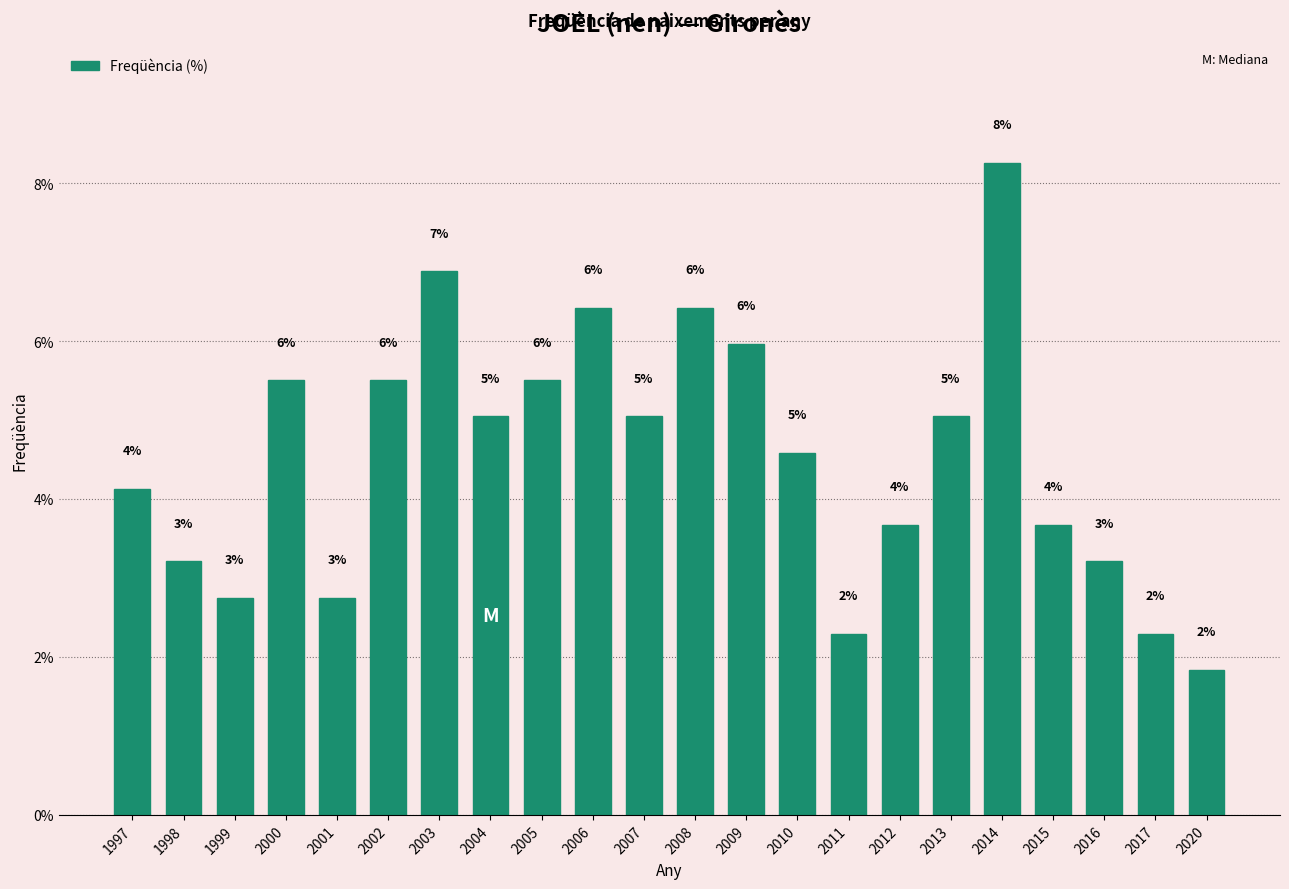

How many bars are there in total?

22